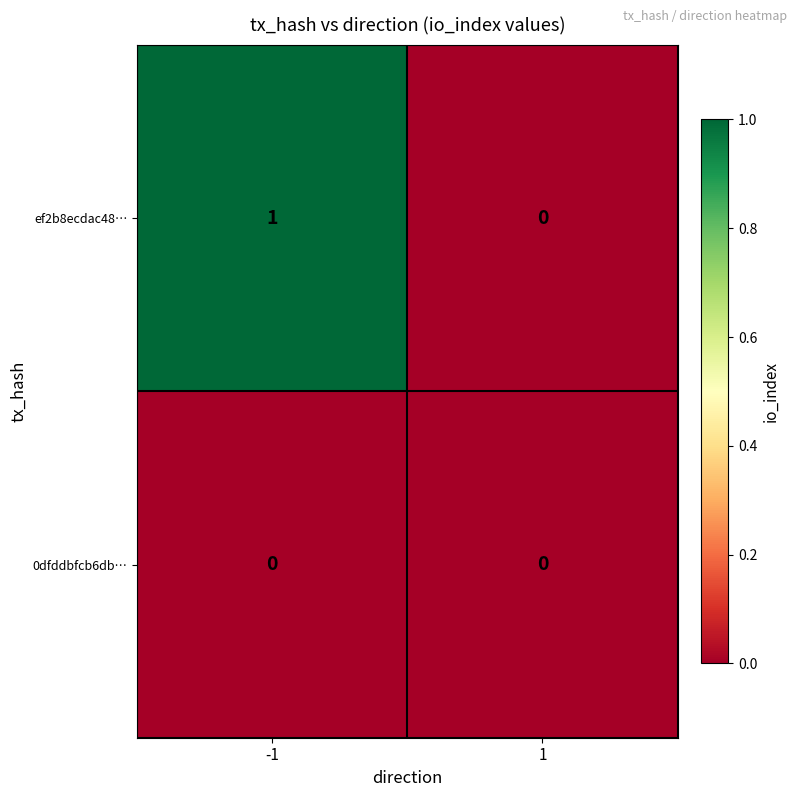

Reading left to right, what are all the values shown in this chart?

ef2b8ecdac48…: 1	0
0dfddbfcb6db…: 0	0